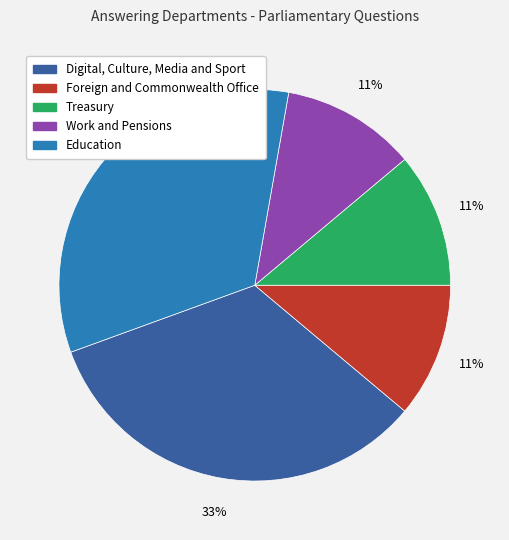

Do Digital, Culture, Media and Sport and Education together represent more than half of the pie?

Yes